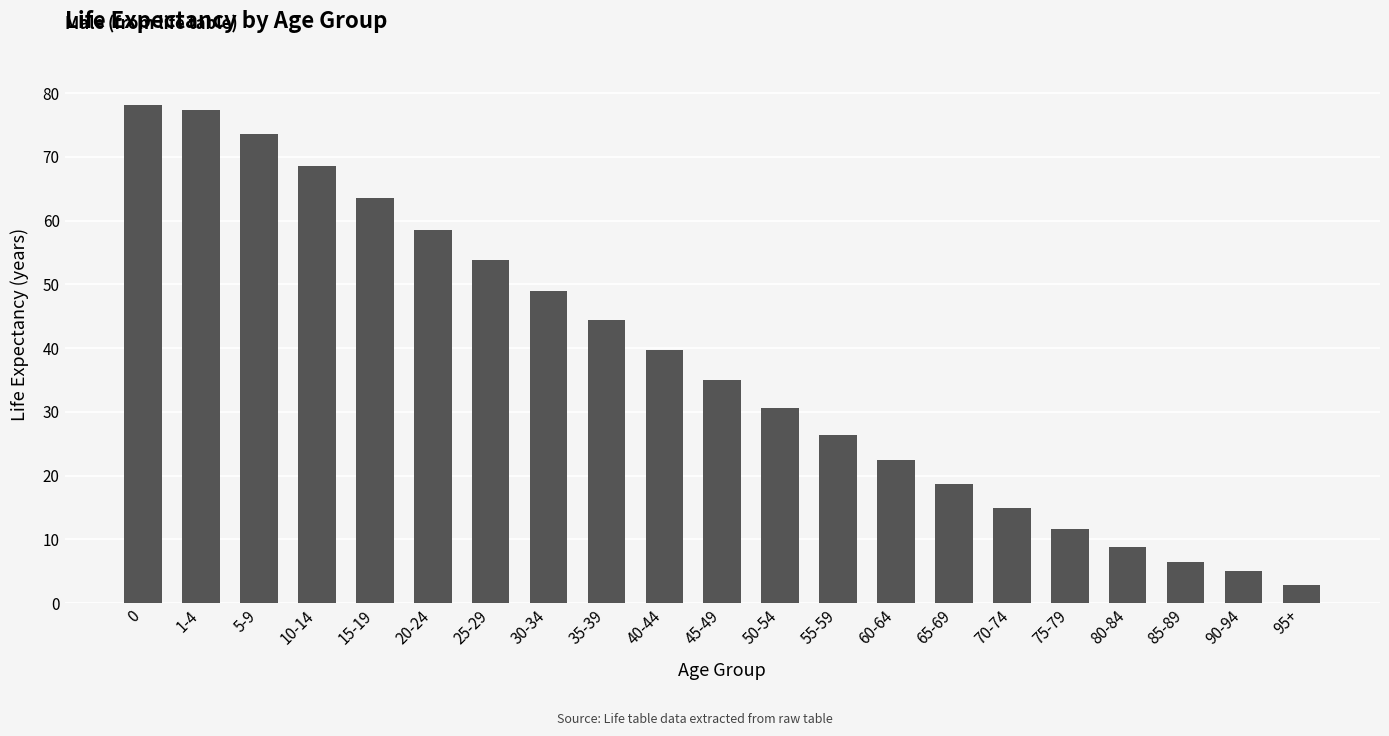

What is the minimum value shown in the chart?

2.9